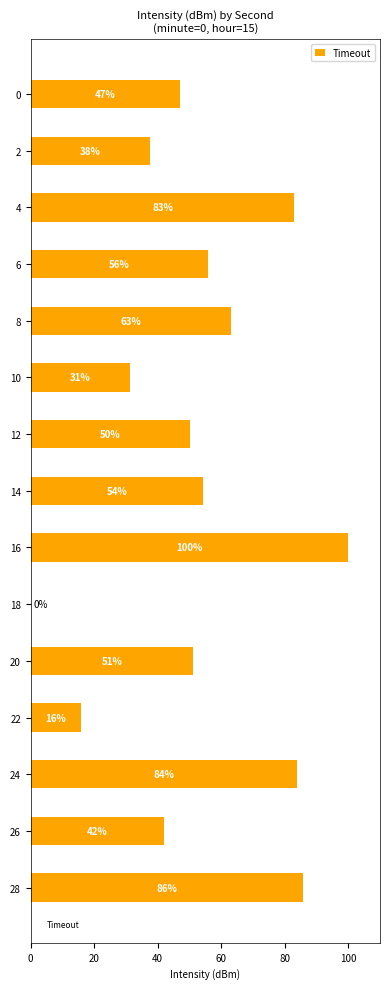

Which has a higher value, 22 or 14?

14